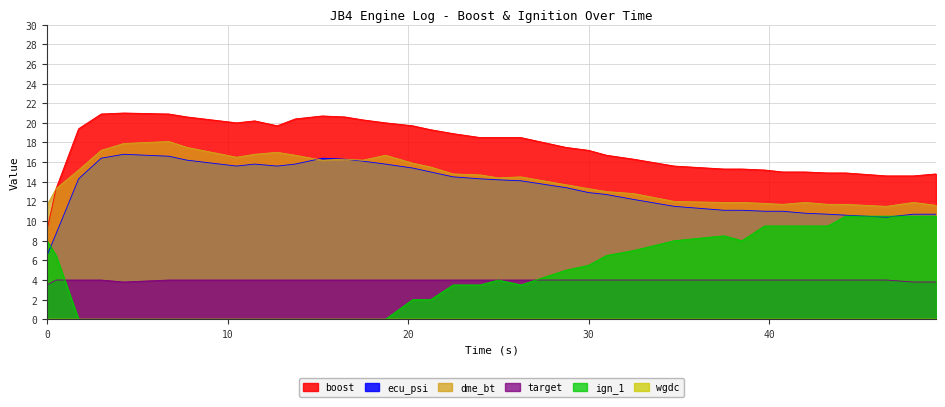

True or false: ign_1 has a value of 6.5 at 4.25.

False